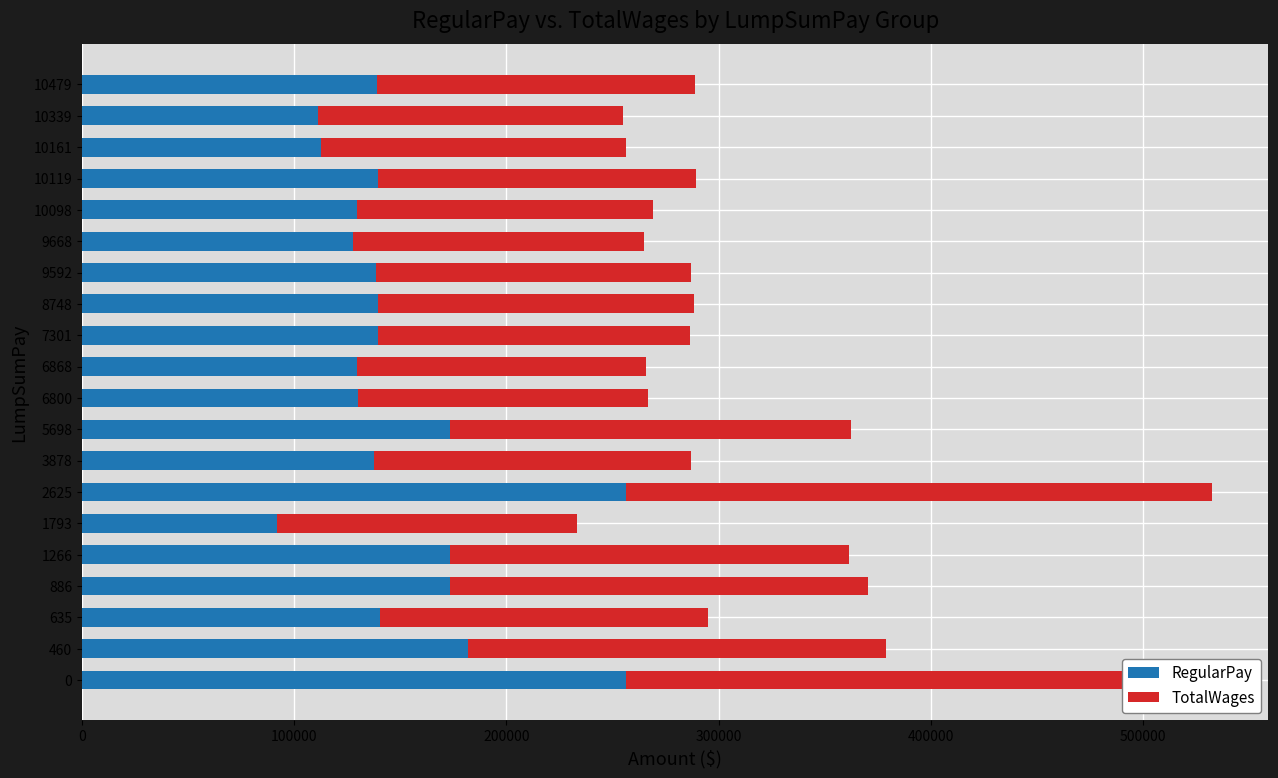

How many data points in TotalWages are above 149468?

9